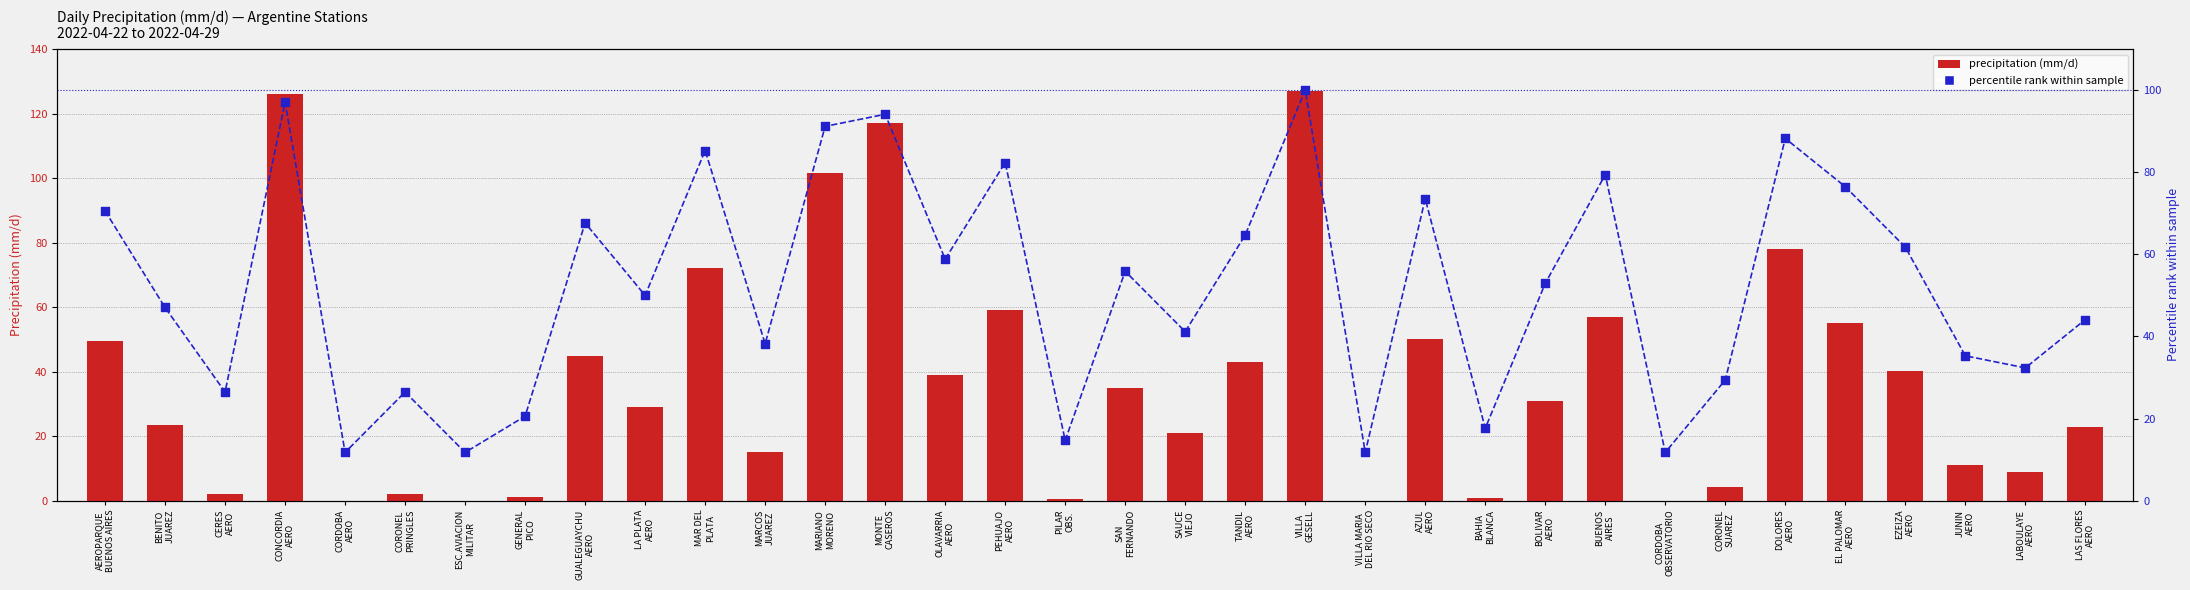

At how many categories does at least one series exceed 26?

27